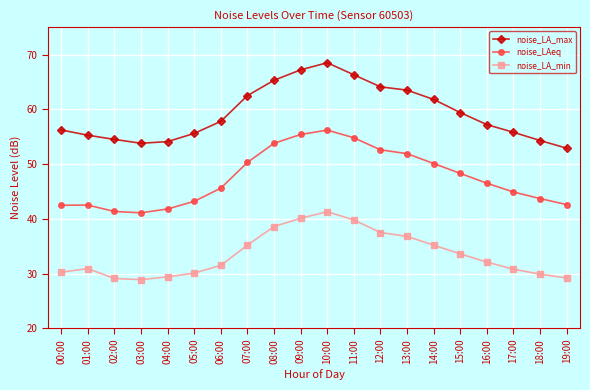

What value does the noise_LA_min series have at 08:00?

38.6